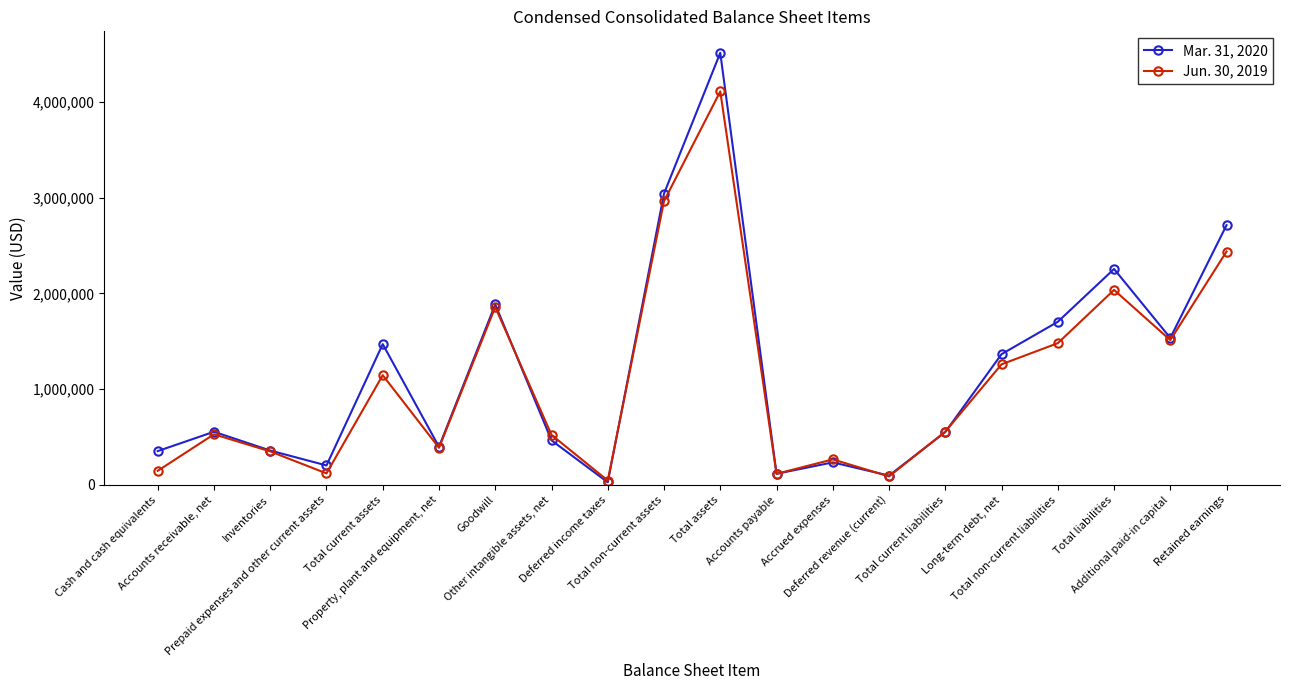

Which series has the widest spread of values?

Mar. 31, 2020